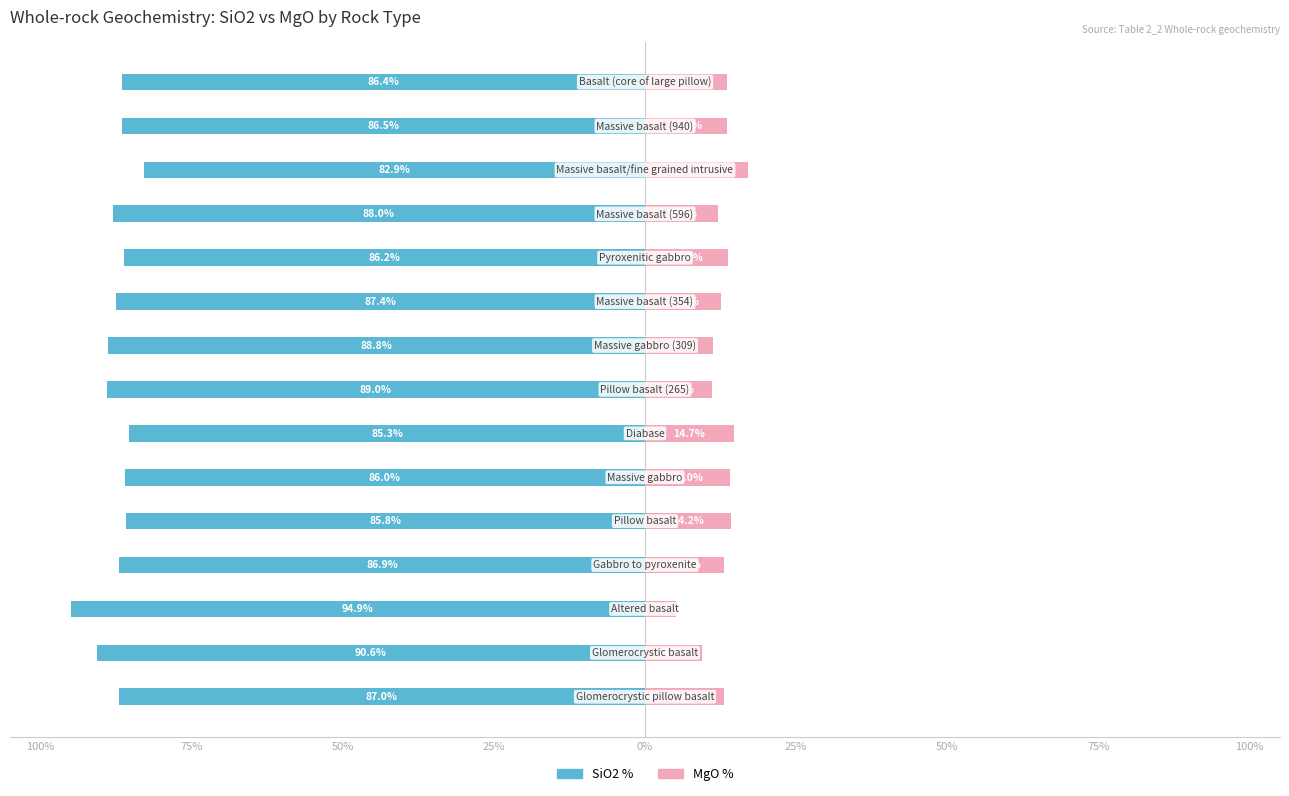

What is the sum of all MgO % values?

188.3